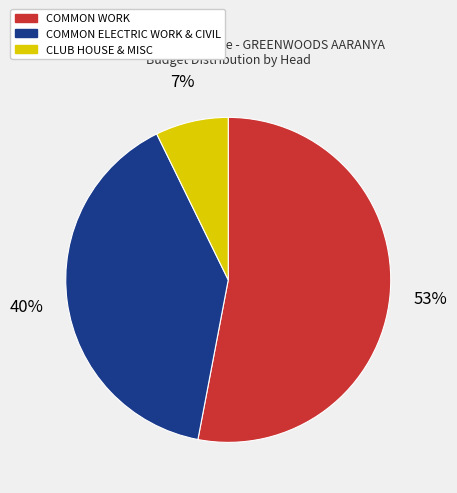

Does any single category account for the majority?

Yes